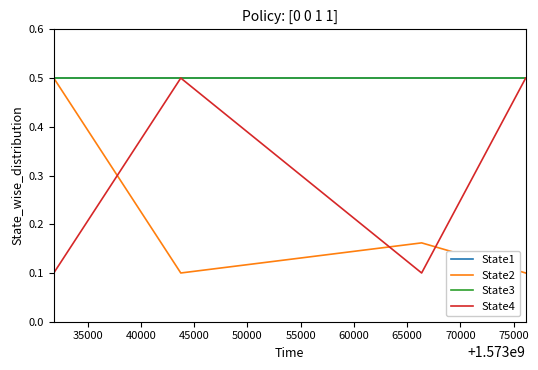

What is the sum of all State4 values?

1.2